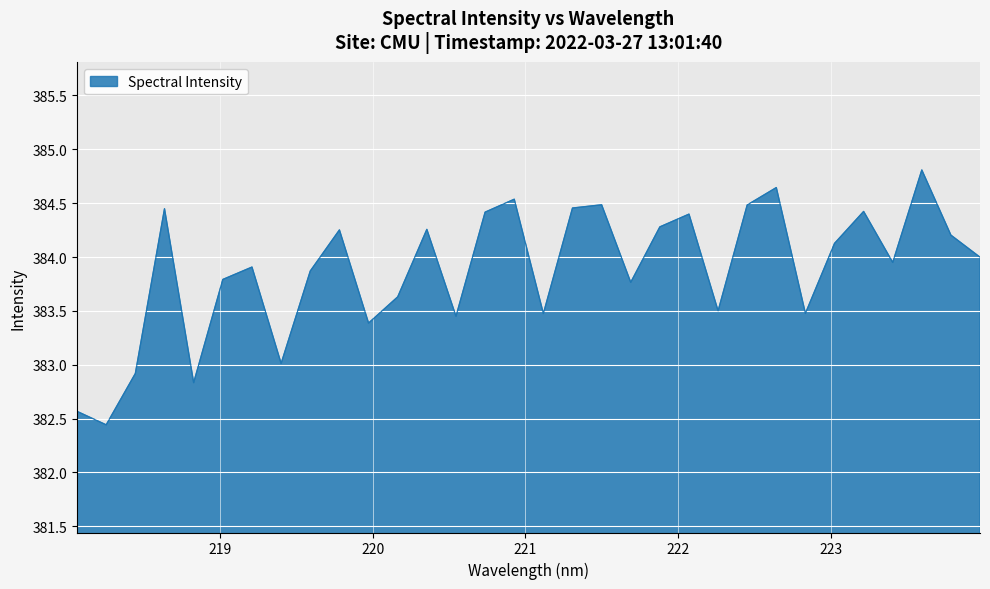

What is the difference between the maximum and minimum values?

2.4